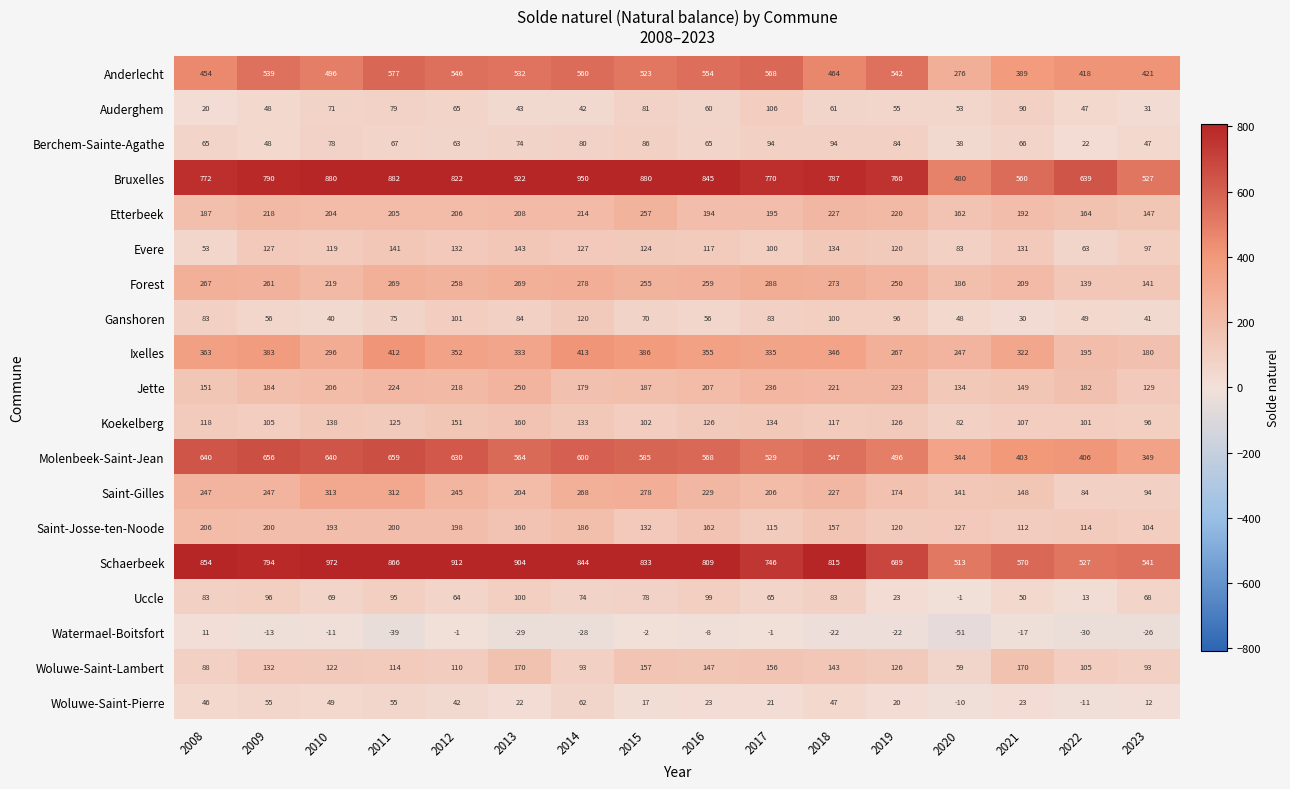

The value of Ganshoren at 2019 is 160. True or false?

False